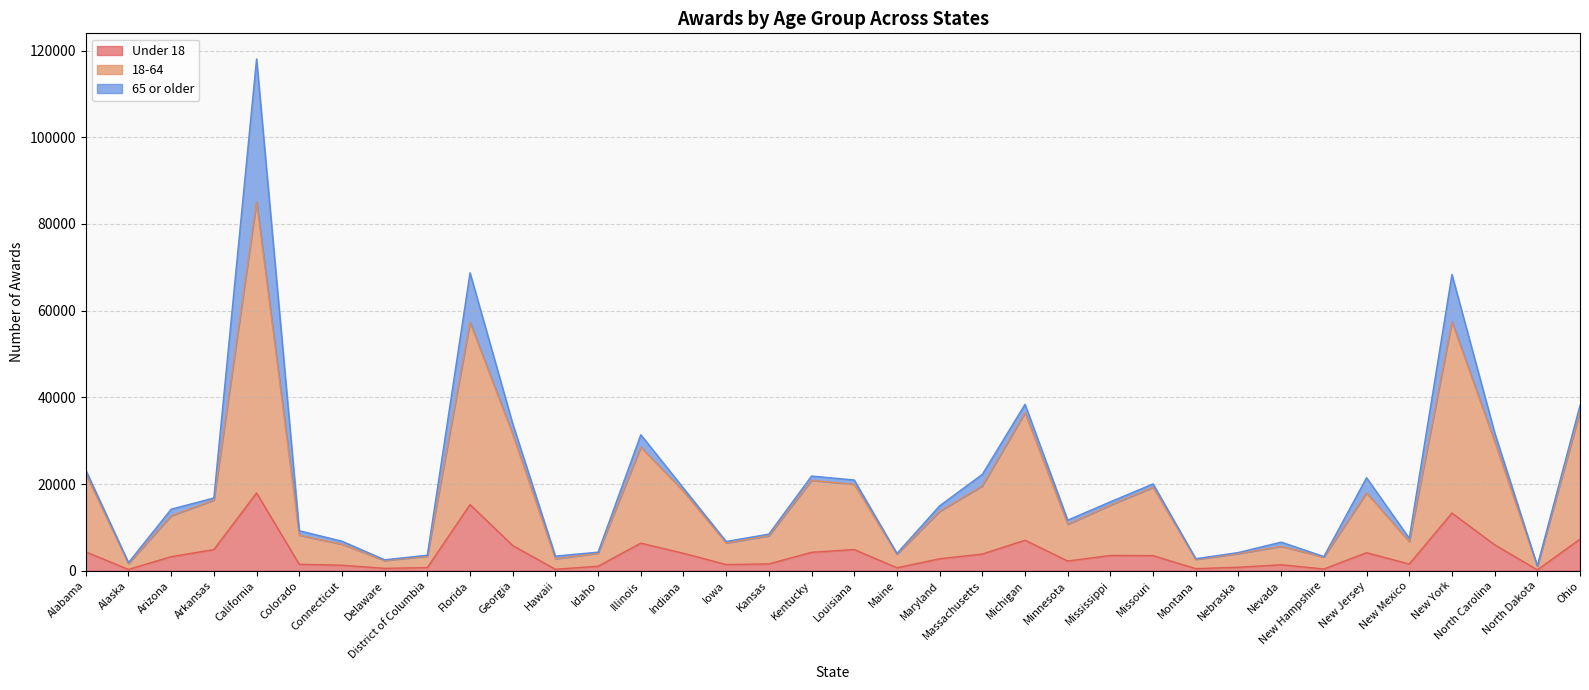

The value of Under 18 at Nebraska is 1342. True or false?

False